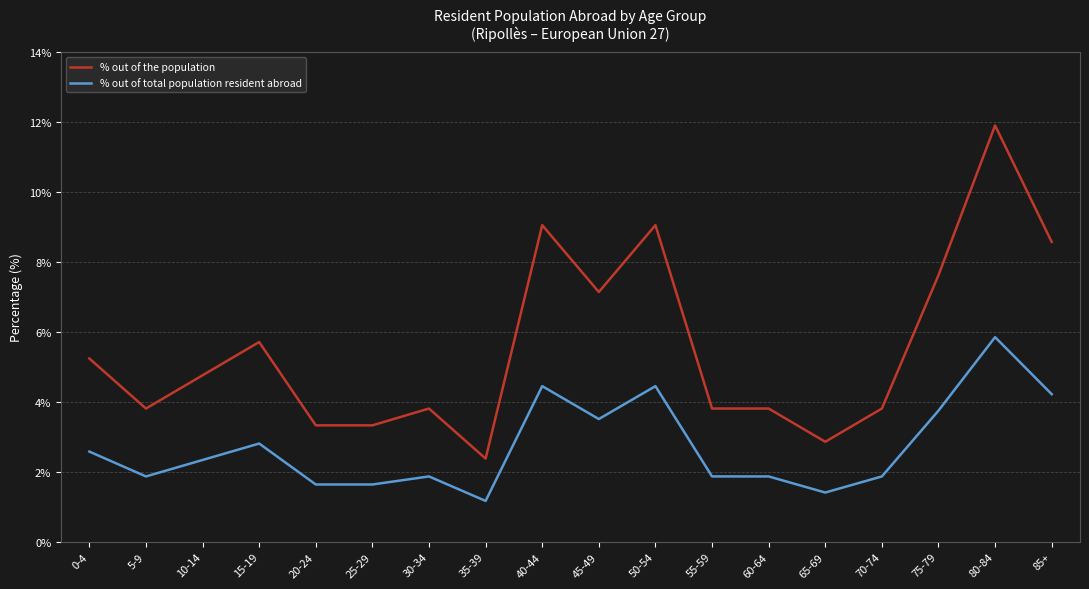

Which category has the highest value in the % out of total population resident abroad series?

80-84